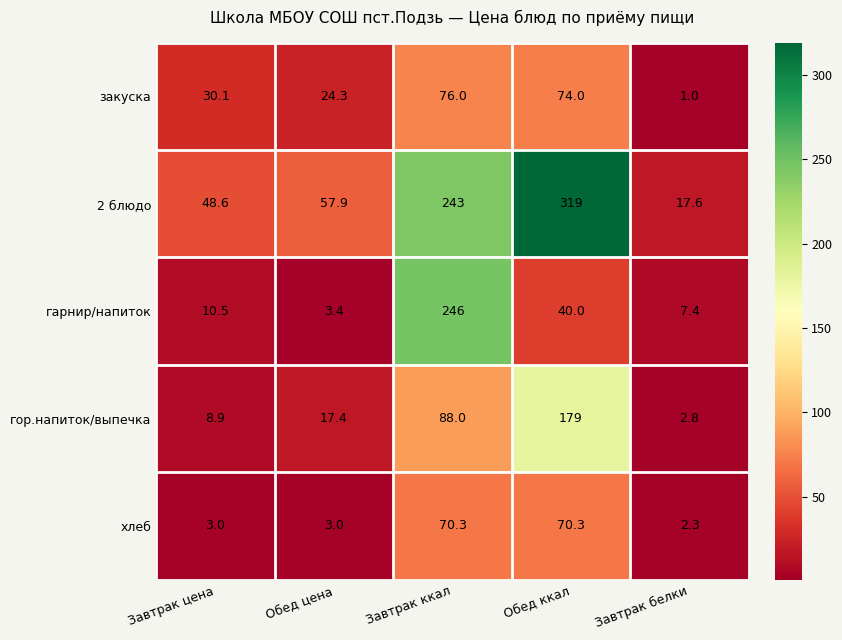

Reading left to right, what are all the values shown in this chart?

закуска: Завтрак цена=30.1	Обед цена=24.3	Завтрак ккал=76.0	Обед ккал=74.0	Завтрак белки=1.0
2 блюдо: Завтрак цена=48.6	Обед цена=57.9	Завтрак ккал=243.0	Обед ккал=319.0	Завтрак белки=17.6
гарнир/напиток: Завтрак цена=10.5	Обед цена=3.4	Завтрак ккал=246.0	Обед ккал=40.0	Завтрак белки=7.4
гор.напиток/выпечка: Завтрак цена=8.9	Обед цена=17.4	Завтрак ккал=88.0	Обед ккал=179.0	Завтрак белки=2.8
хлеб: Завтрак цена=3.0	Обед цена=3.0	Завтрак ккал=70.3	Обед ккал=70.3	Завтрак белки=2.3